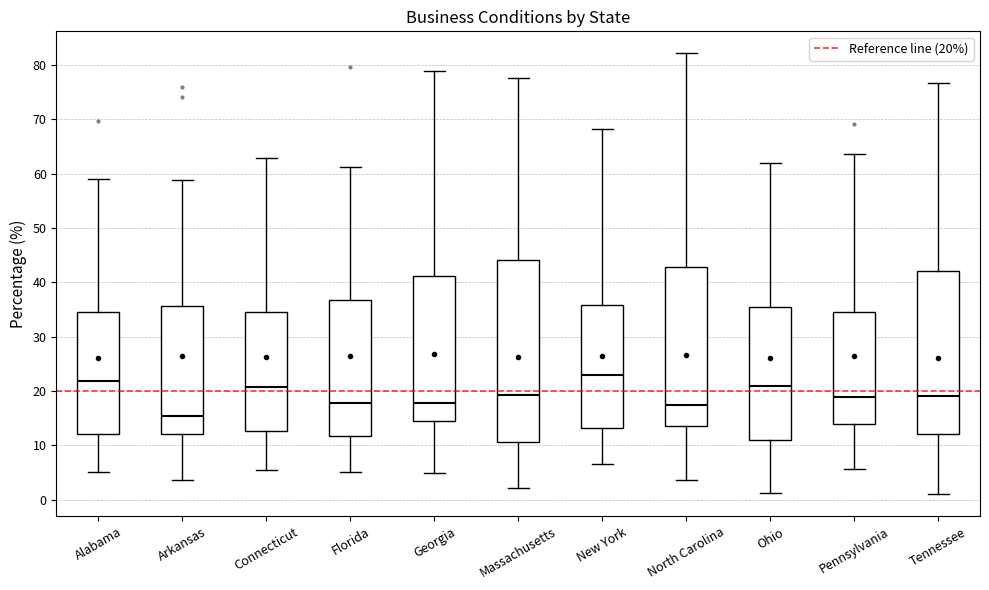

Reading left to right, read every box against the y-axis: the position of its median line, the range the box covers, and the ends of its whiskers. The values are not printed on the chart, so give them approximately, as read against the axis.

Alabama: median 22, box 12 to 35, whiskers 5 to 59
Arkansas: median 15, box 12 to 36, whiskers 4 to 59
Connecticut: median 21, box 13 to 34, whiskers 6 to 63
Florida: median 18, box 12 to 37, whiskers 5 to 61
Georgia: median 18, box 14 to 41, whiskers 5 to 79
Massachusetts: median 19, box 11 to 44, whiskers 2 to 78
New York: median 23, box 13 to 36, whiskers 7 to 68
North Carolina: median 17, box 14 to 43, whiskers 4 to 82
Ohio: median 21, box 11 to 35, whiskers 1 to 62
Pennsylvania: median 19, box 14 to 35, whiskers 6 to 64
Tennessee: median 19, box 12 to 42, whiskers 1 to 77